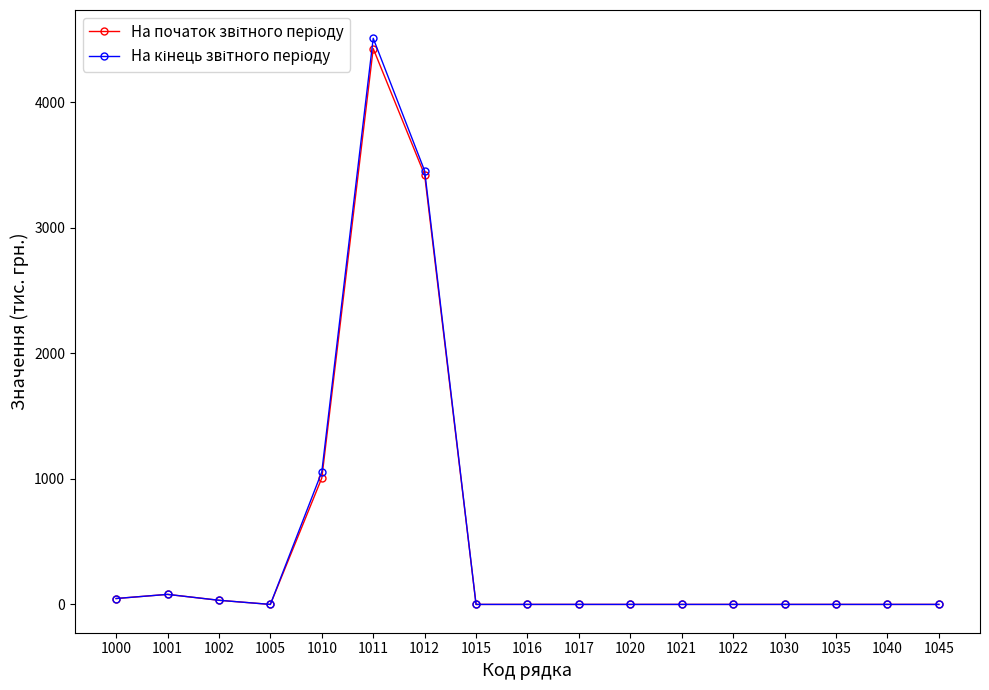

Which category has the highest value across all series?

1011